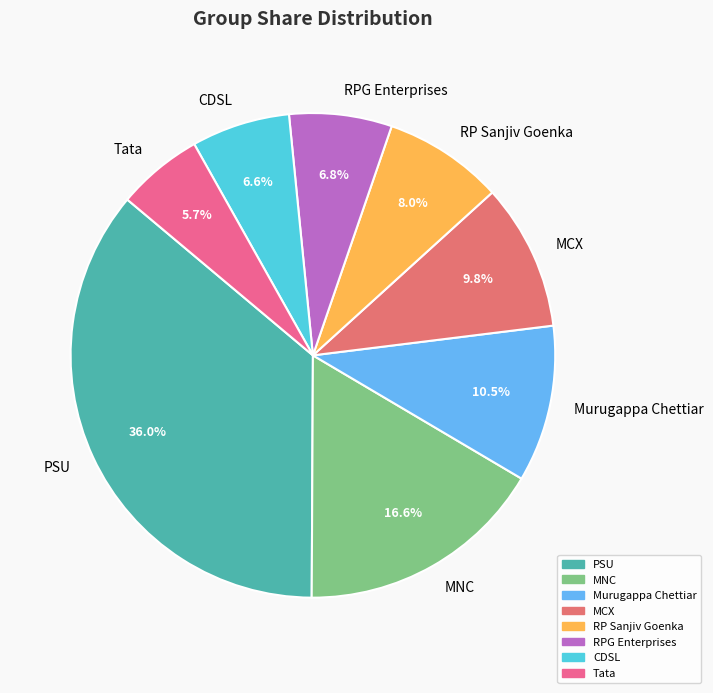

What is the ratio of the value at MCX to the value at Murugappa Chettiar?

0.9